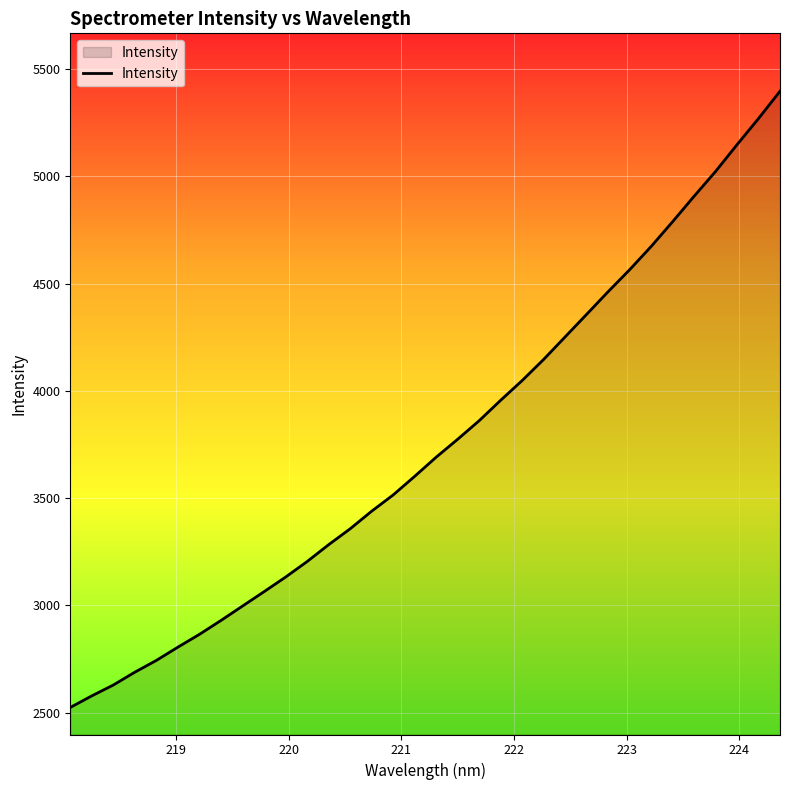

What is the difference between the maximum and minimum values?

2872.9